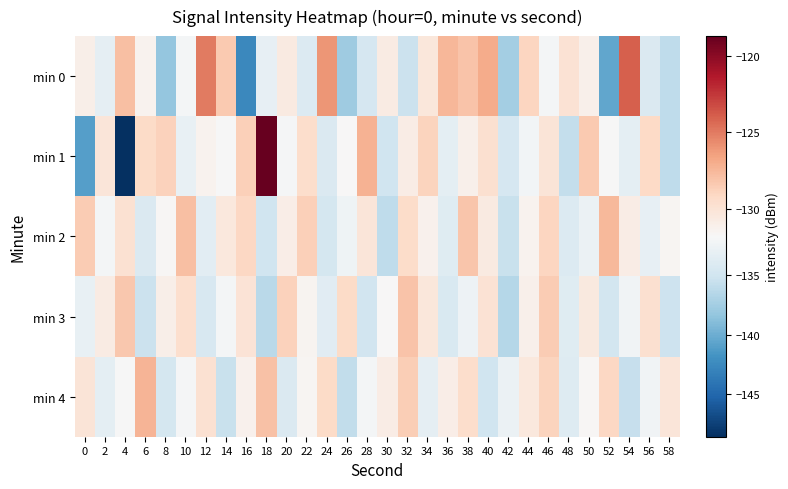

Reading left to right, what are all the values shown in this chart?

min 0: 0=-131.0	2=-133.4	4=-127.9	6=-131.3	8=-138.3	10=-132.2	12=-125.0	14=-128.4	16=-142.6	18=-133.2	20=-130.6	22=-134.1	24=-126.0	26=-137.8	28=-134.7	30=-130.8	32=-135.4	34=-130.3	36=-127.5	38=-128.1	40=-127.0	42=-137.6	44=-129.1	46=-132.1	48=-130.0	50=-131.1	52=-140.5	54=-123.9	56=-134.2	58=-136.1
min 1: 0=-141.0	2=-130.2	4=-148.5	6=-129.3	8=-128.8	10=-133.1	12=-131.4	14=-131.9	16=-128.7	18=-118.7	20=-132.0	22=-129.5	24=-134.2	26=-131.8	28=-127.3	30=-135.1	32=-130.8	34=-128.9	36=-133.4	38=-131.2	40=-129.7	42=-134.6	44=-132.3	46=-130.1	48=-135.8	50=-128.4	52=-131.9	54=-133.5	56=-129.2	58=-136.0
min 2: 0=-128.5	2=-132.1	4=-129.8	6=-134.3	8=-131.7	10=-127.9	12=-133.6	14=-130.4	16=-129.1	18=-135.2	20=-131.0	22=-128.7	24=-134.8	26=-132.5	28=-130.2	30=-136.1	32=-129.4	34=-131.3	36=-133.9	38=-128.2	40=-130.6	42=-135.5	44=-131.4	46=-129.0	48=-134.1	50=-132.8	52=-127.6	54=-130.9	56=-133.2	58=-131.6
min 3: 0=-133.0	2=-130.7	4=-128.3	6=-135.4	8=-131.1	10=-129.6	12=-134.5	14=-132.2	16=-130.0	18=-136.3	20=-128.8	22=-131.5	24=-133.7	26=-129.3	28=-135.0	30=-131.8	32=-128.1	34=-130.3	36=-134.4	38=-132.7	40=-129.9	42=-136.6	44=-131.2	46=-128.5	48=-133.8	50=-130.5	52=-134.9	54=-132.4	56=-129.7	58=-135.3
min 4: 0=-130.1	2=-133.5	4=-131.9	6=-127.4	8=-134.7	10=-132.0	12=-129.8	14=-135.6	16=-131.3	18=-128.0	20=-134.2	22=-131.6	24=-129.3	26=-135.9	28=-132.1	30=-130.8	32=-128.6	34=-133.3	36=-131.0	38=-129.5	40=-135.2	42=-132.8	44=-130.4	46=-128.9	48=-134.0	50=-131.7	52=-129.1	54=-135.7	56=-132.4	58=-130.2